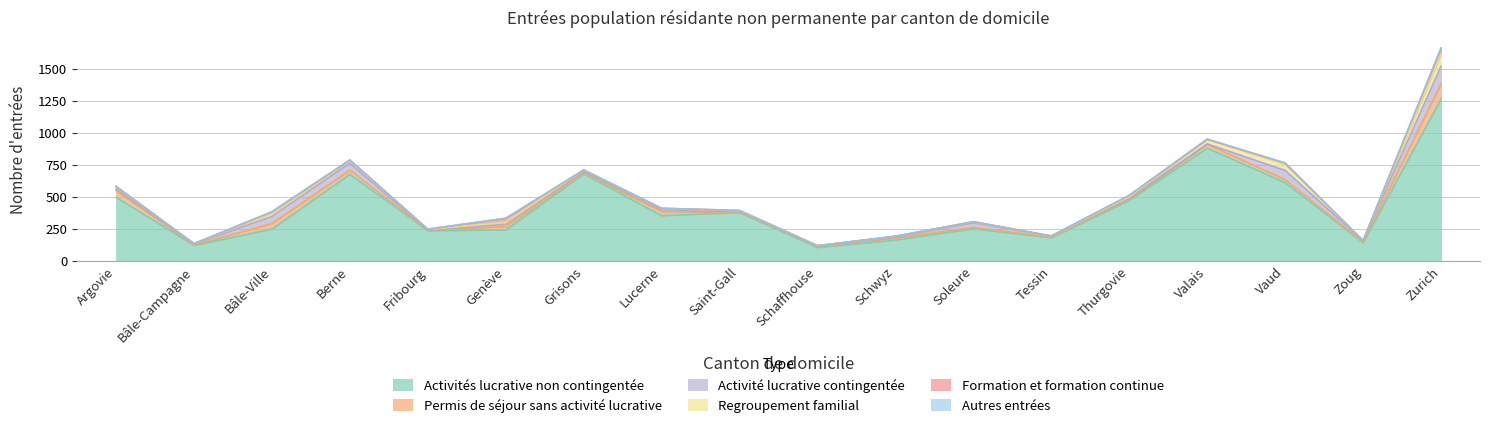

At which label does Activité lucrative contingentée first exceed 12?

Argovie